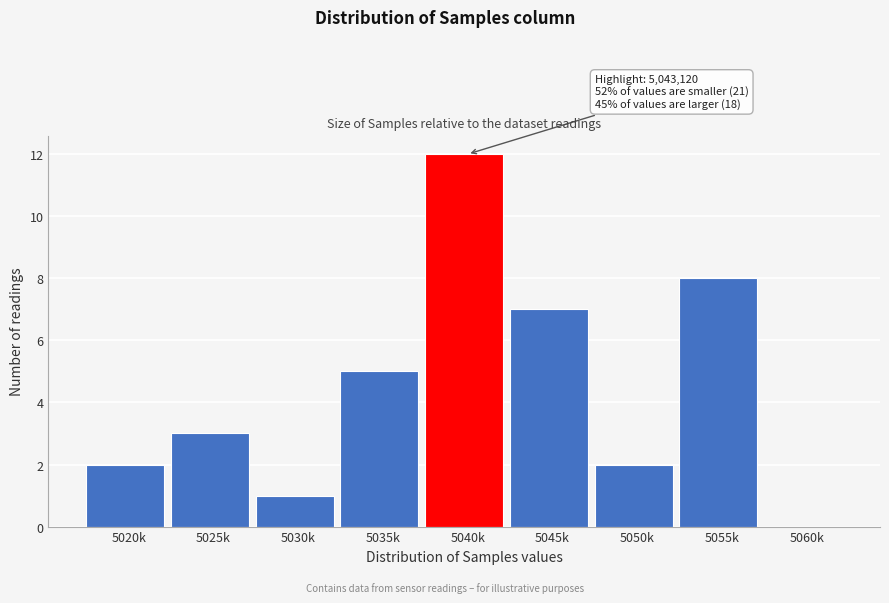

Reading left to right, transcribe all the data shown in this chart.

5020k=2	5025k=3	5030k=1	5035k=5	5040k=12	5045k=7	5050k=2	5055k=8	5060k=0